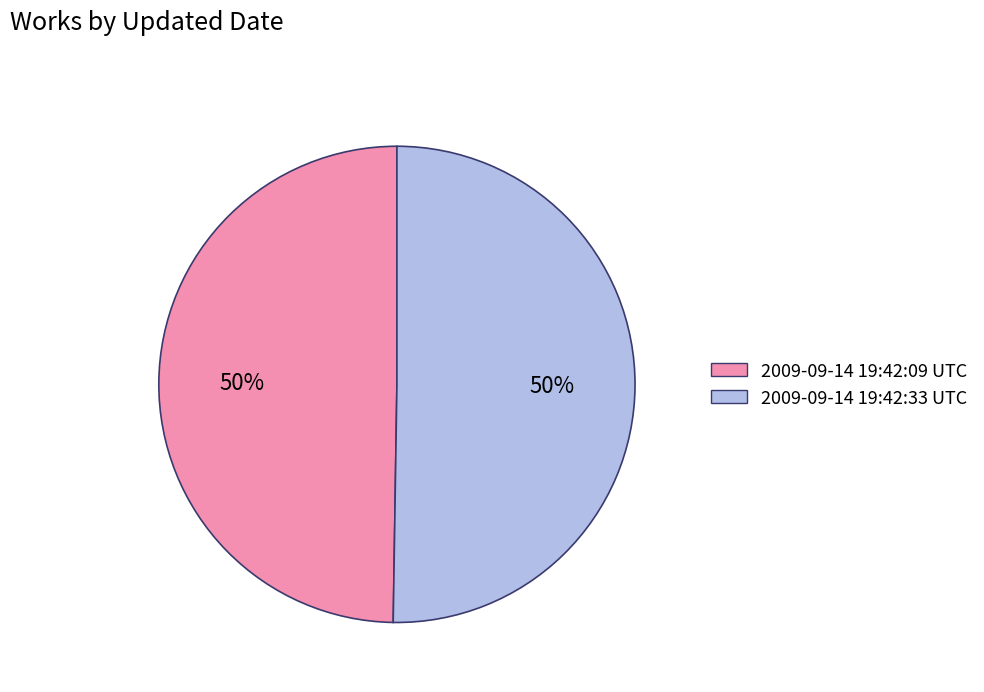

To the nearest percent, what is the combined percentage of 2009-09-14 19:42:33 UTC and 2009-09-14 19:42:09 UTC?

100%